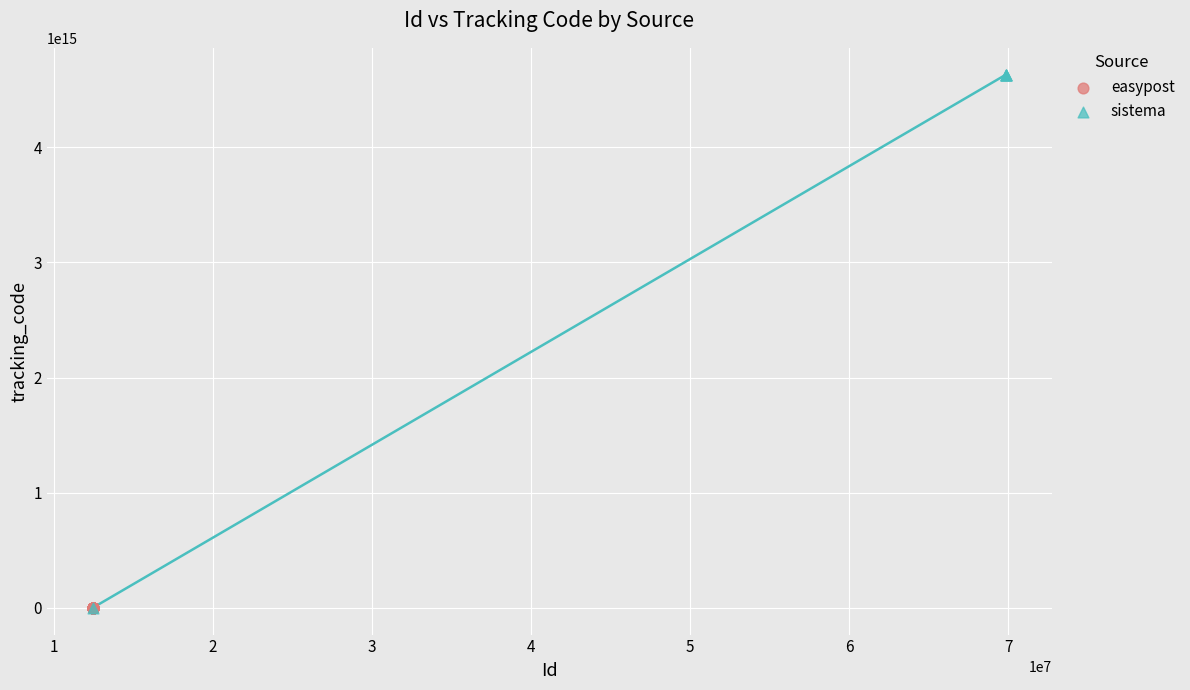

Which series contains the highest Y value?

sistema